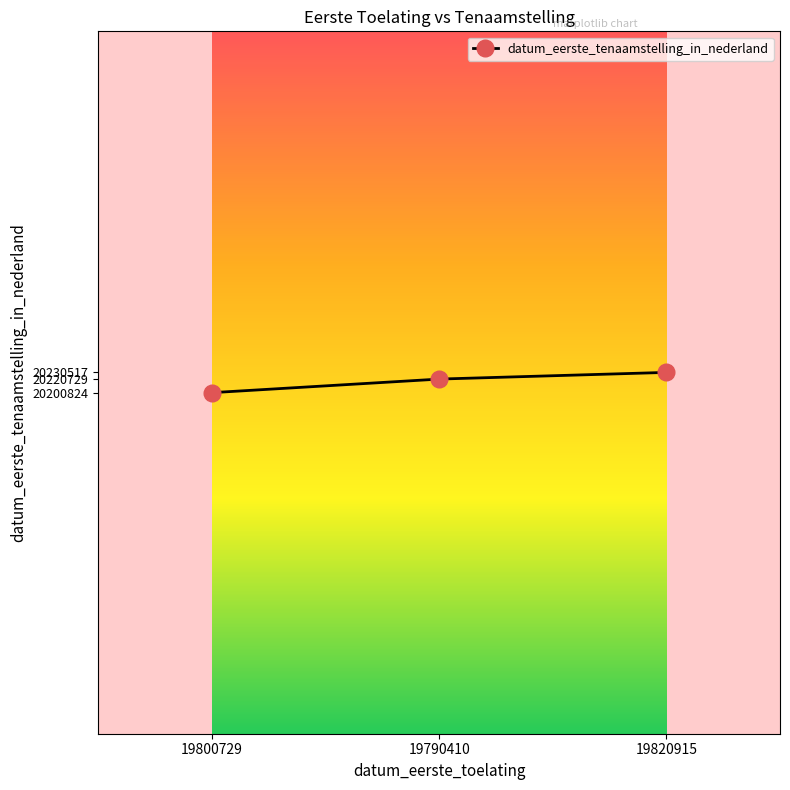

What is the smallest value displayed?

20200824